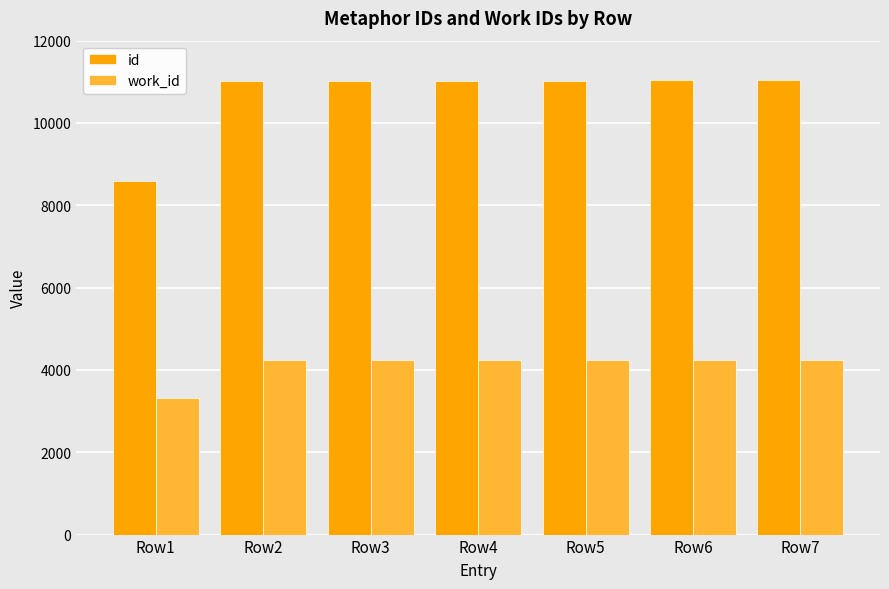

What is the spread (max minus min) of values at Row4?

6791